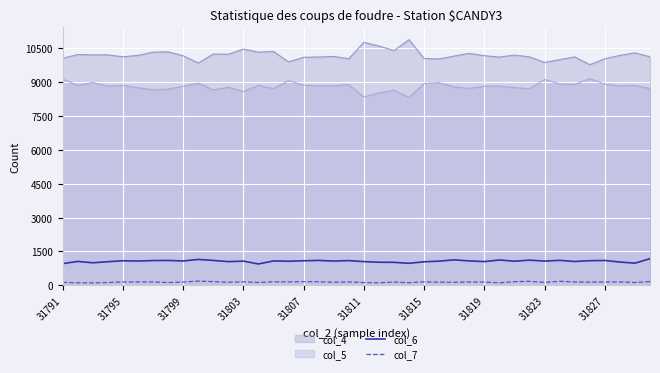

True or false: col_6 and col_7 cross at least once.

False